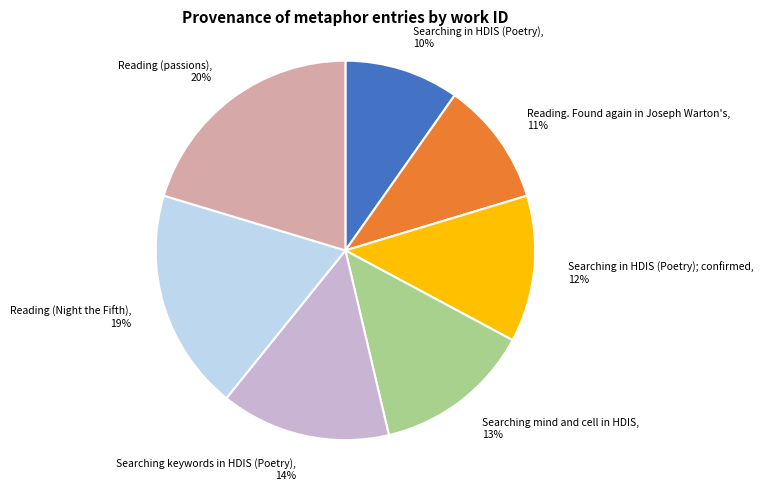

What is the smallest slice in the pie chart?

Searching in HDIS (Poetry)